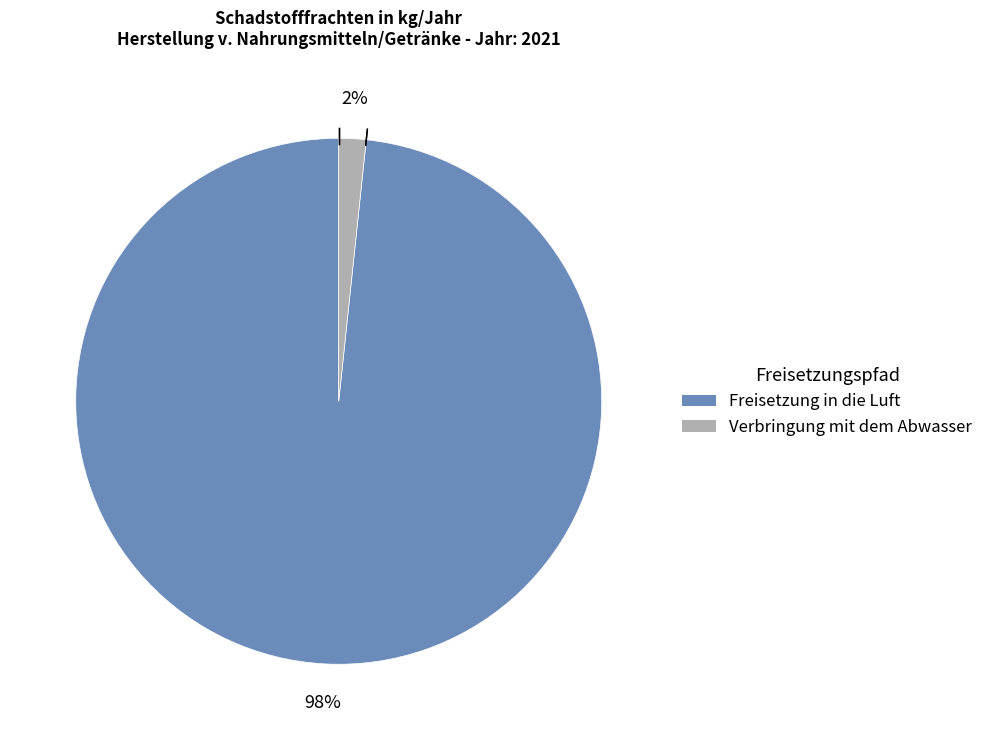

To the nearest percent, what is the average slice percentage?

50%